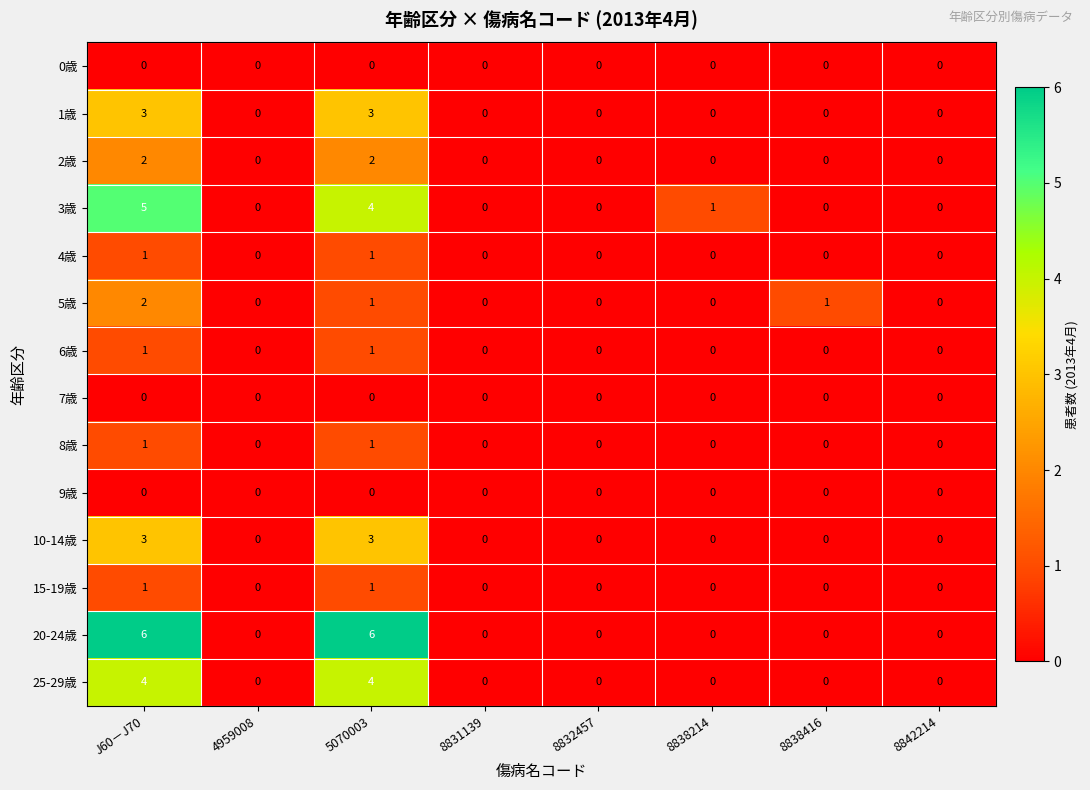

Which series has the widest spread of values?

20-24歳